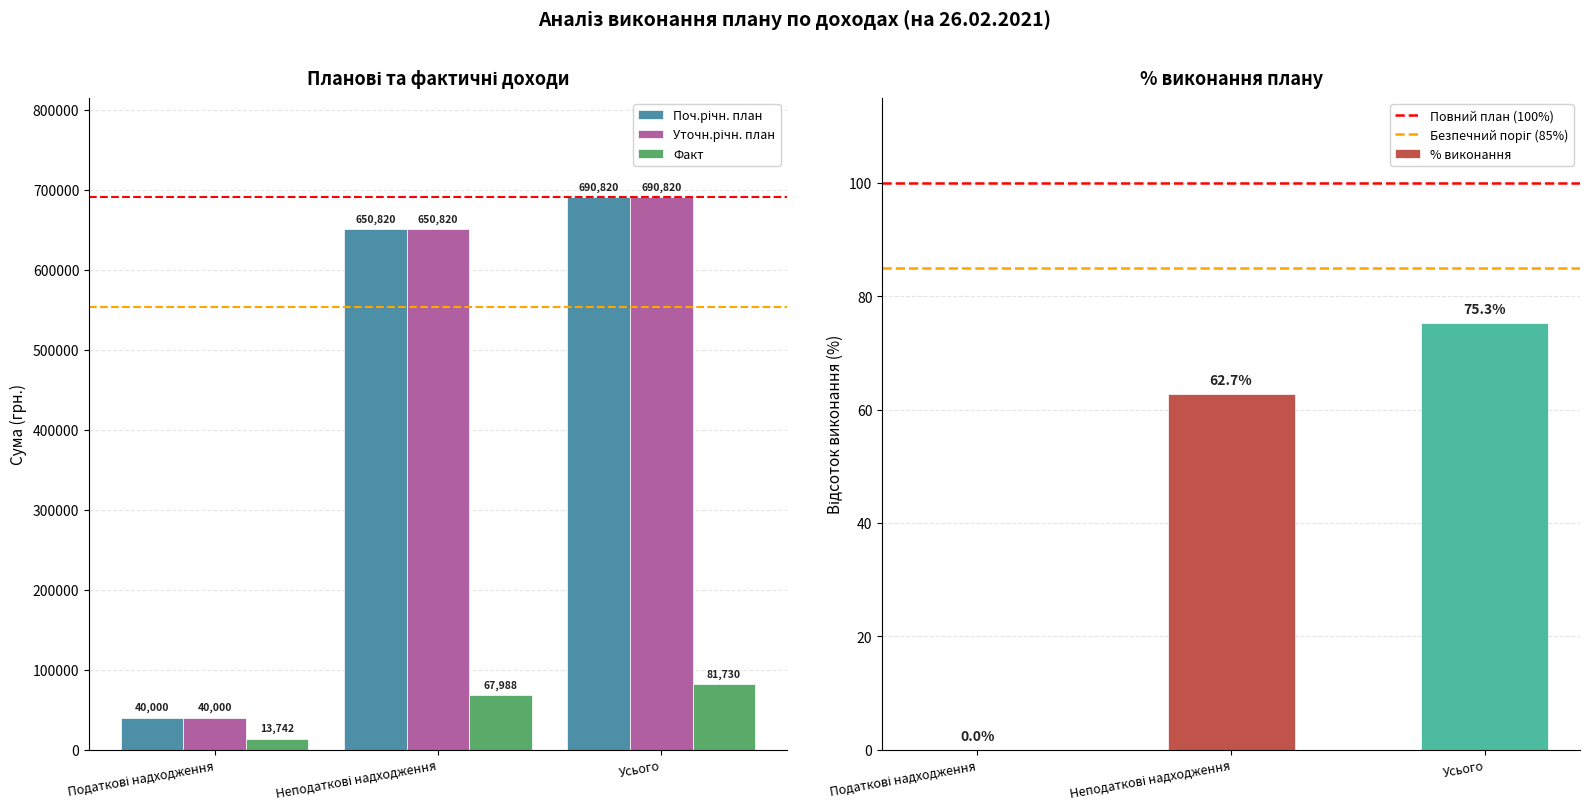

Reading right to left, extract all data points from this chart.

Поч.річн. план: 690820.0	650820.0	40000.0
Уточн.річн. план: 690820.0	650820.0	40000.0
Факт: 81729.6	67987.6	13741.9